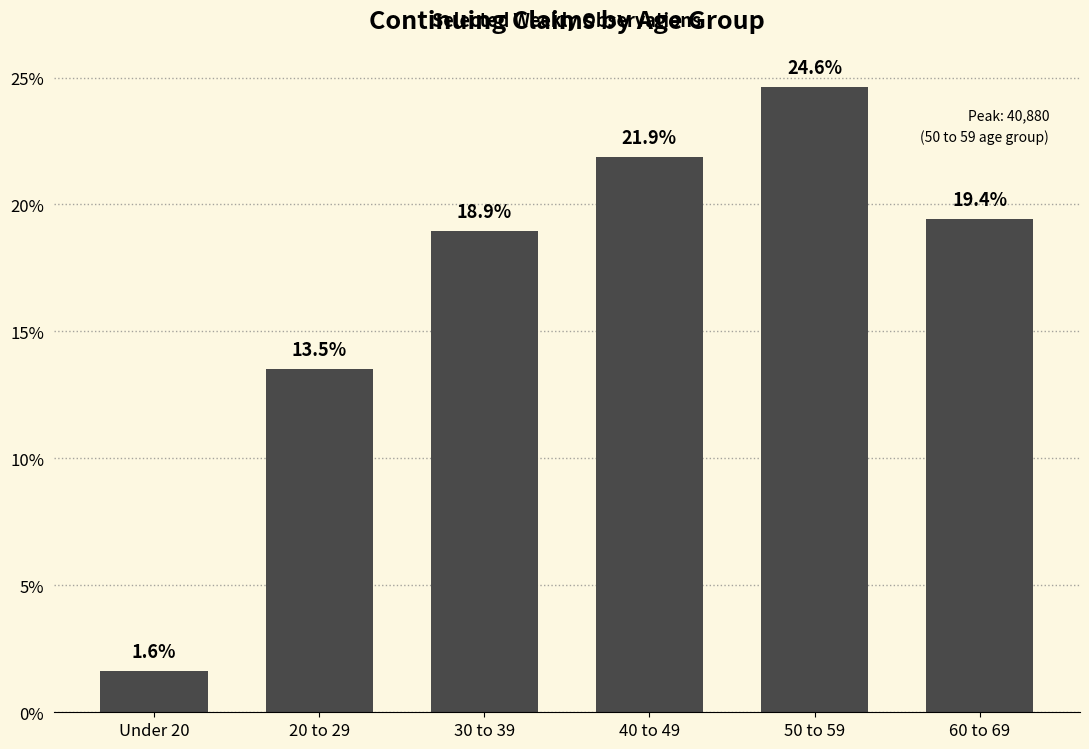

List the labels in order of value, smallest first.

Under 20, 20 to 29, 30 to 39, 60 to 69, 40 to 49, 50 to 59